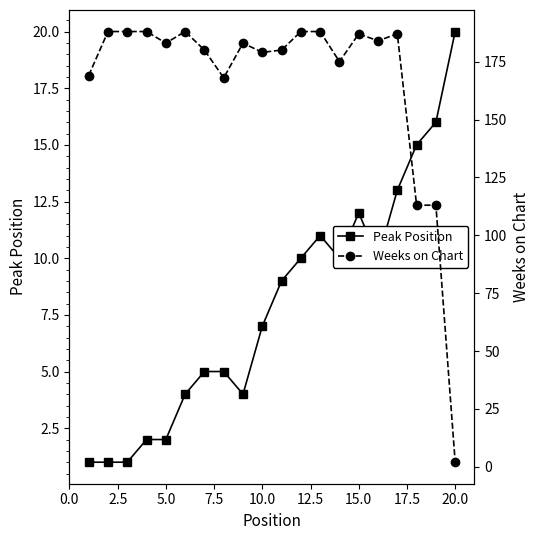

How many data points in Peak Position are less than 9?

10